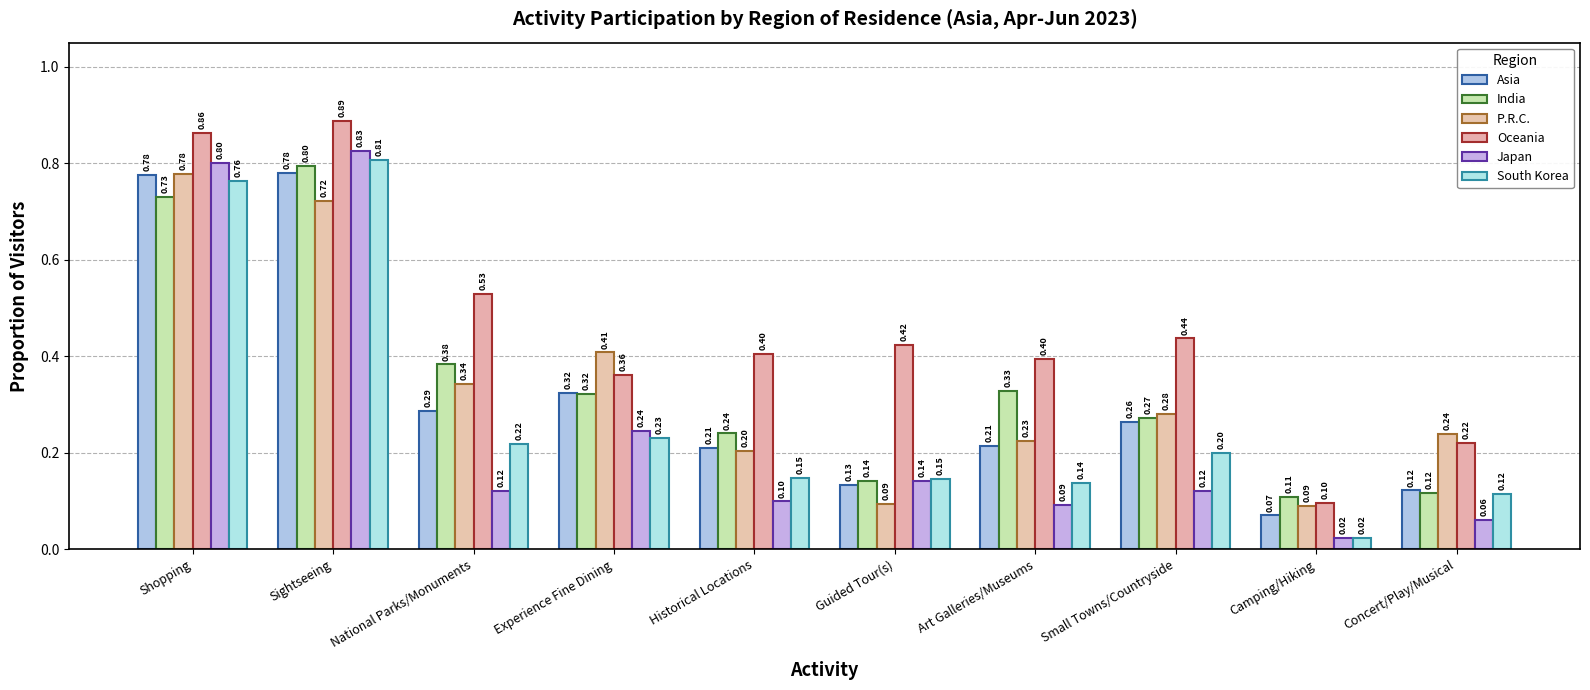

What is the minimum value for P.R.C.?

0.1